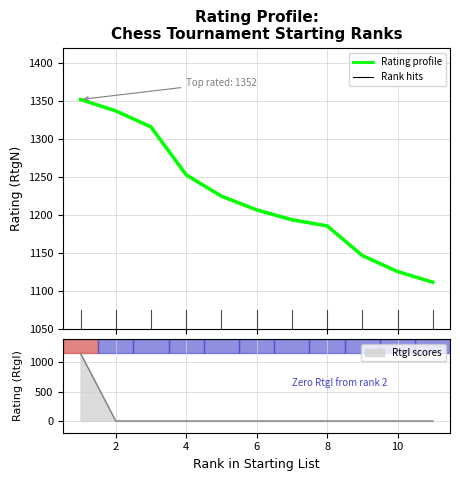

How many lines are shown in the chart?

1